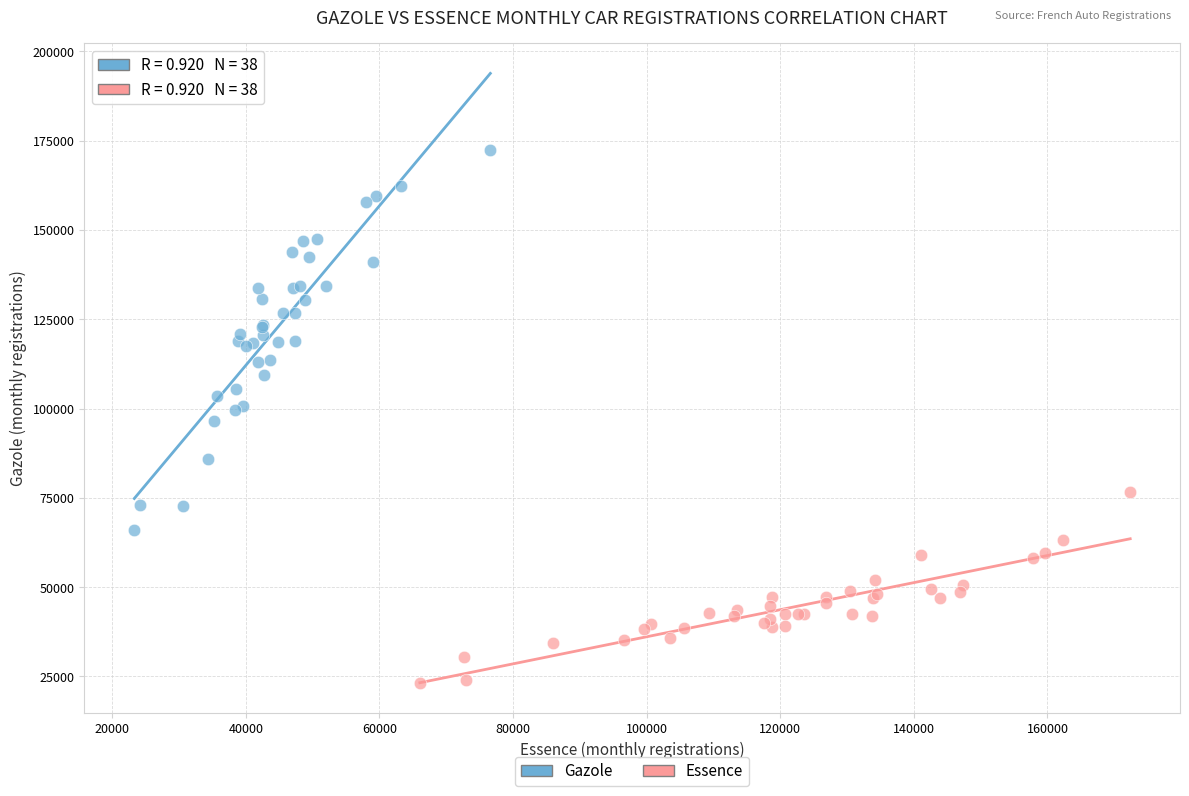

Which series reaches the maximum Y coordinate?

Gazole